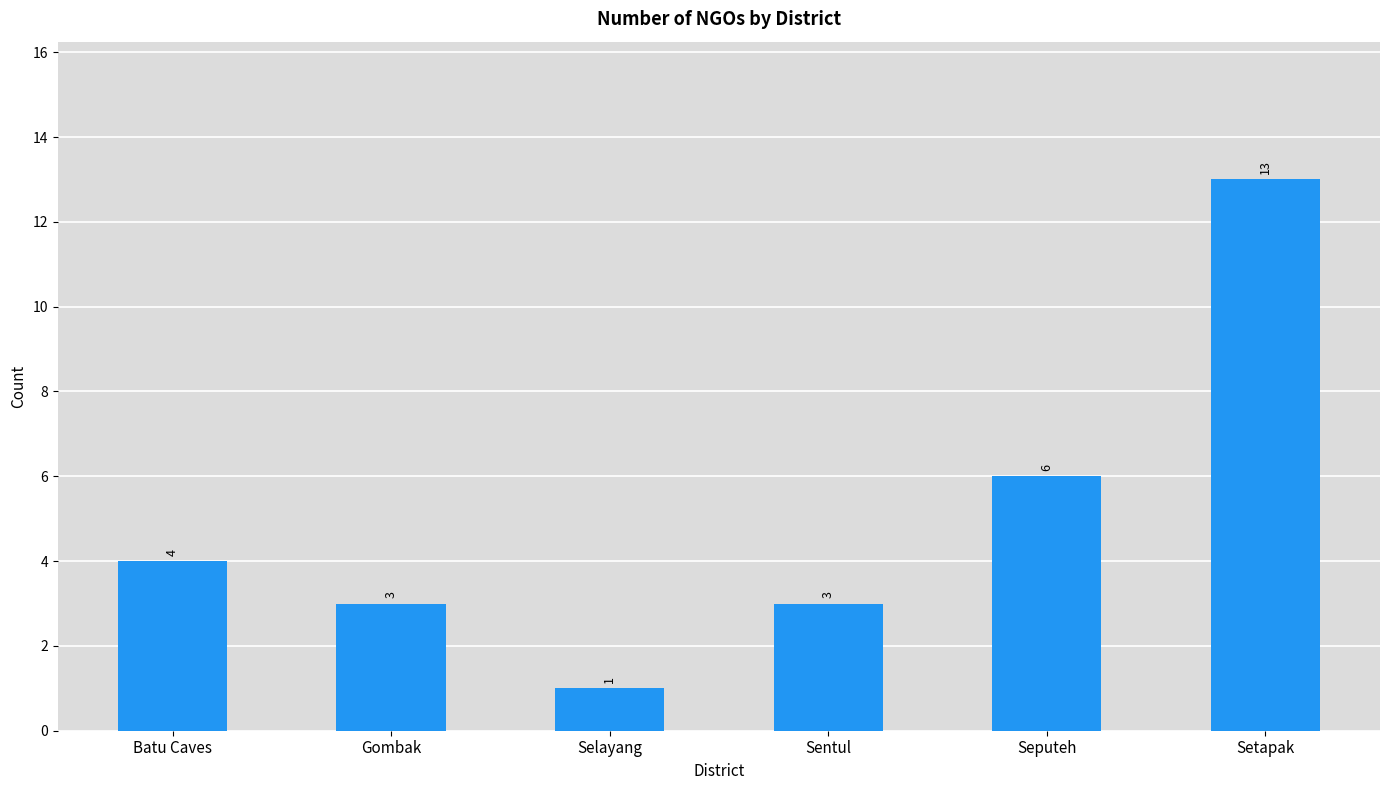

The chart shows a value of 1 at Sentul. True or false?

False